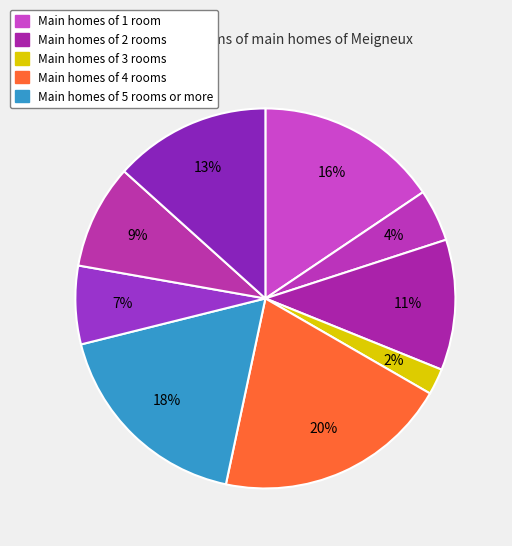

Is there a majority slice in this chart?

No